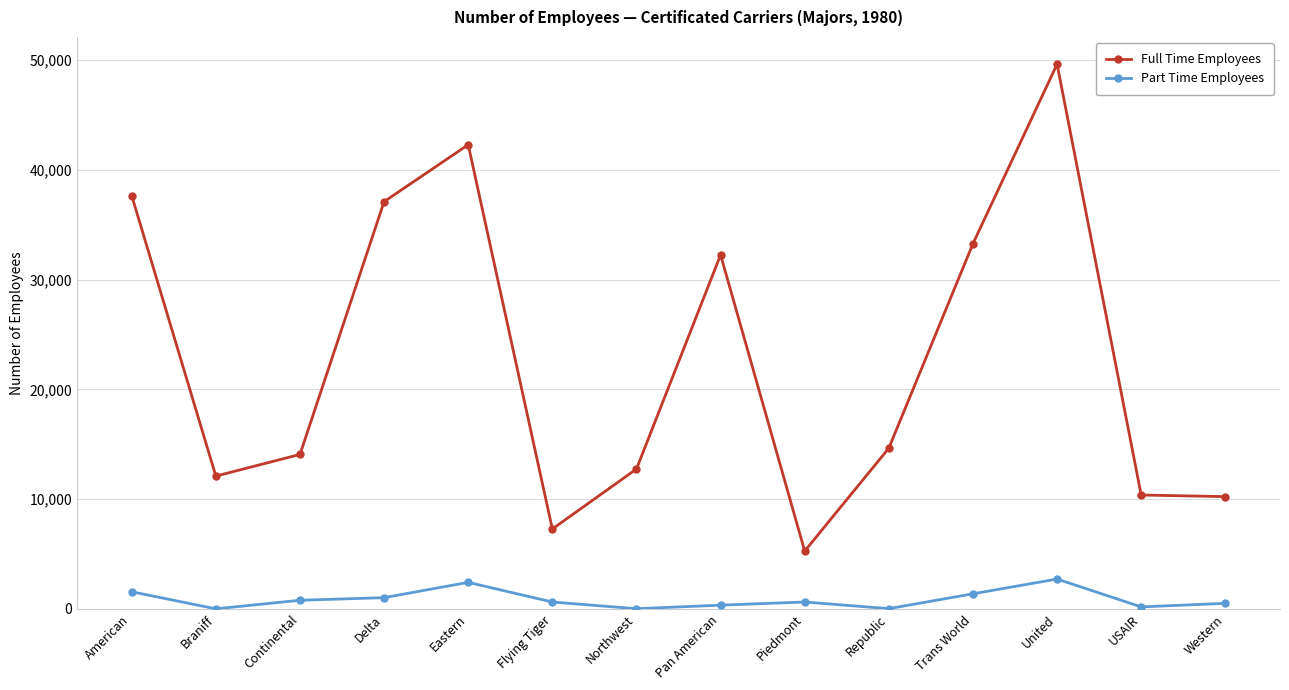

What is the average value of the Part Time Employees series?

876